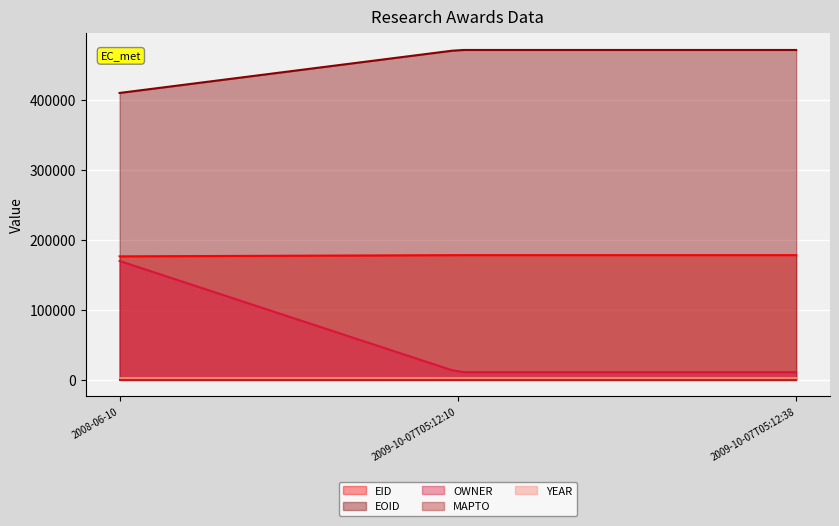

What is the total value across all series at 2009-10-07T05:12:10?

662181